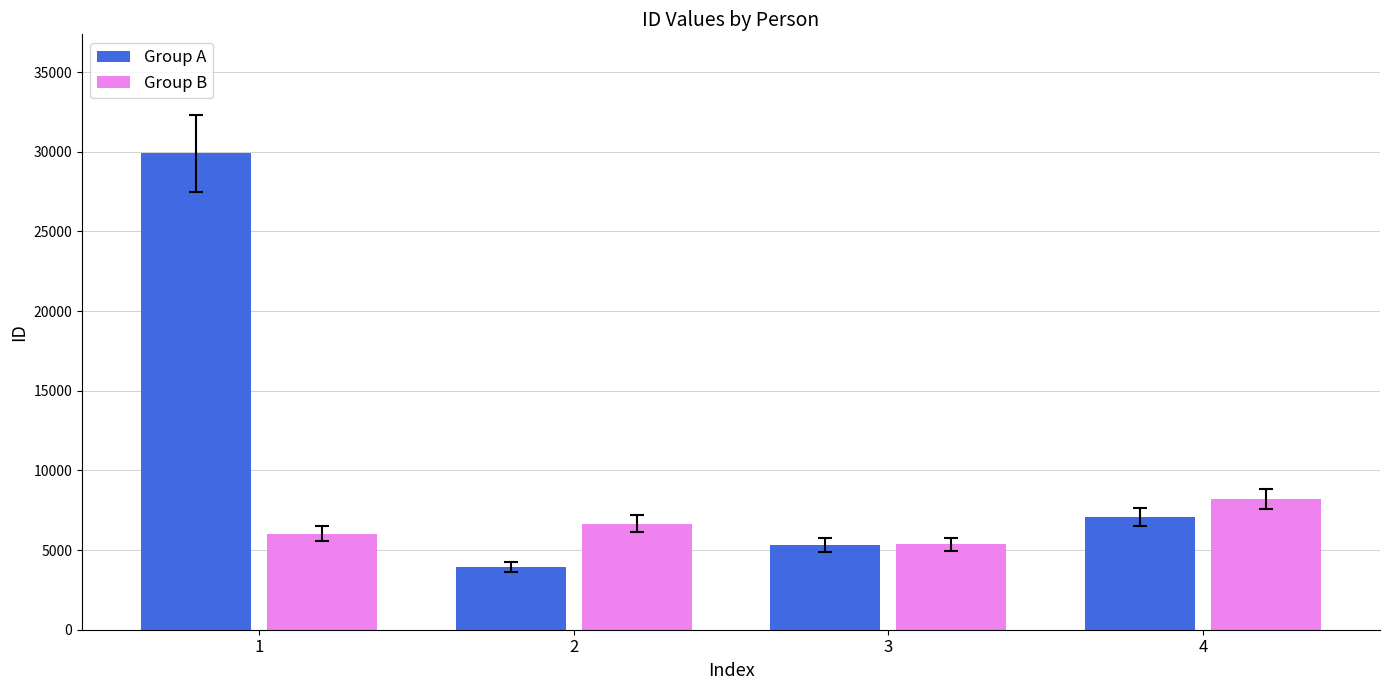

Which label corresponds to the smallest value in the chart?

2